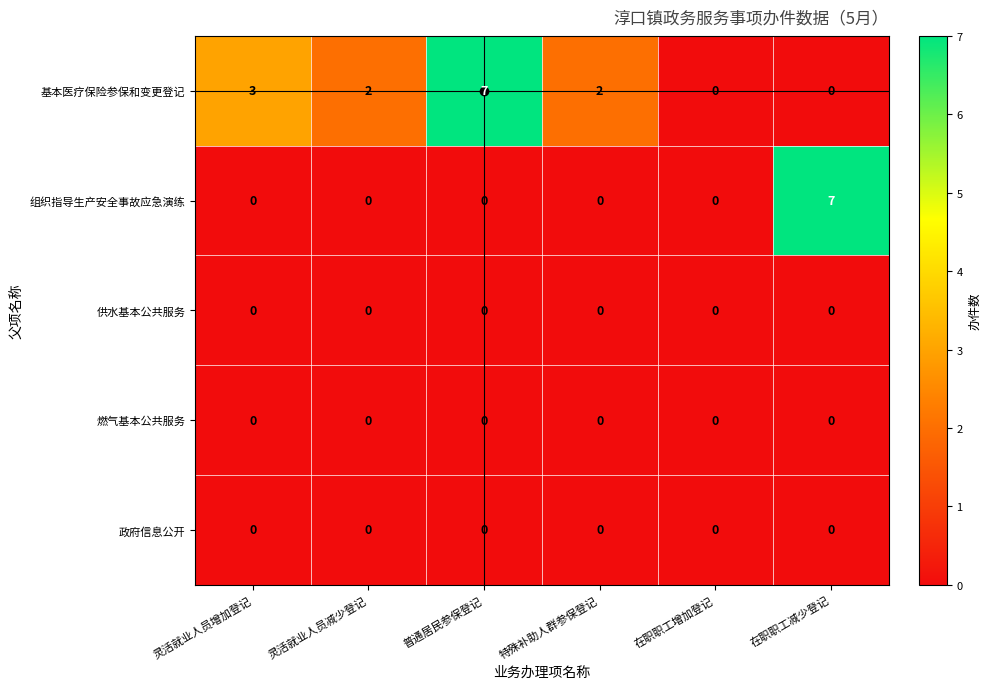

What is the maximum value shown in the chart?

7